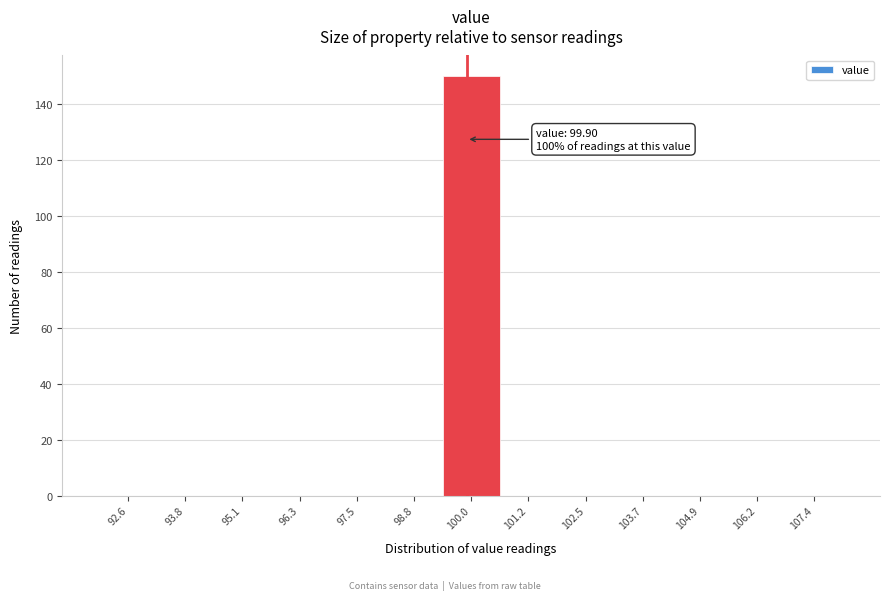

Which range on the x-axis has the tallest bar?

99.4 to 100.6